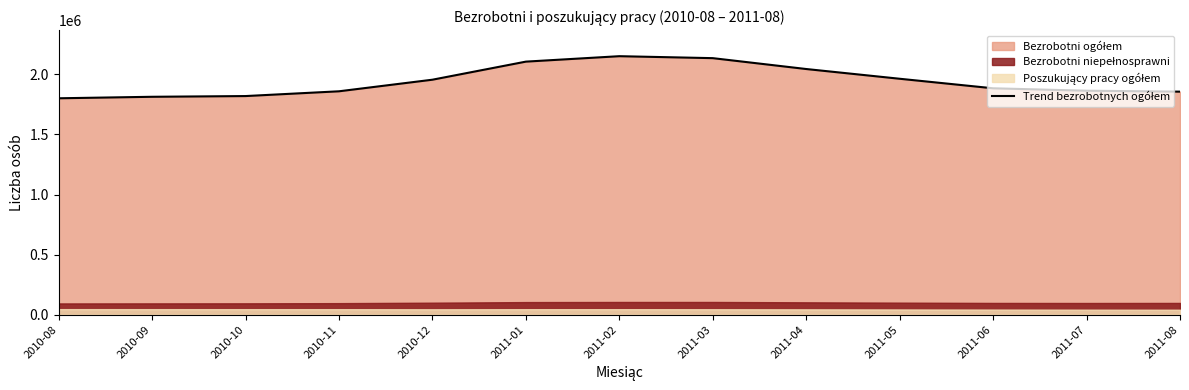

True or false: the data has more than 0 interior local peaks.

True